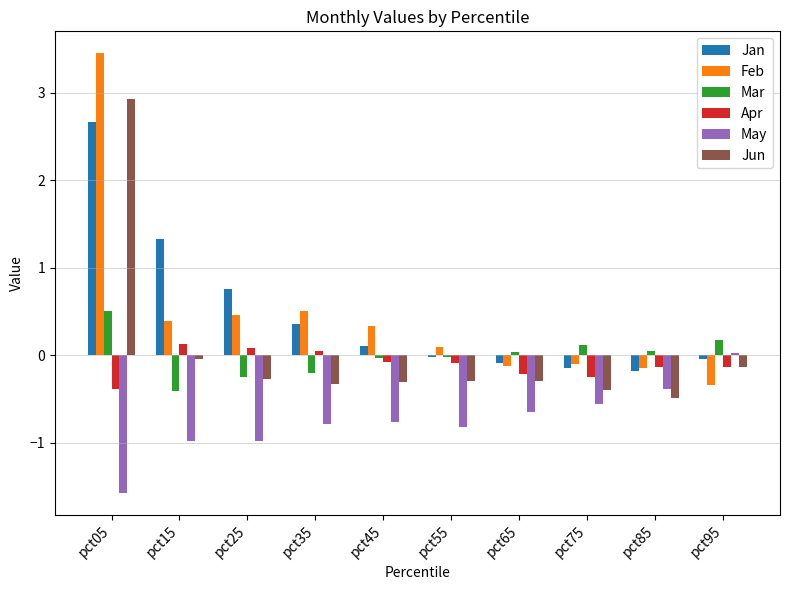

What is the maximum value shown in the chart?

3.5